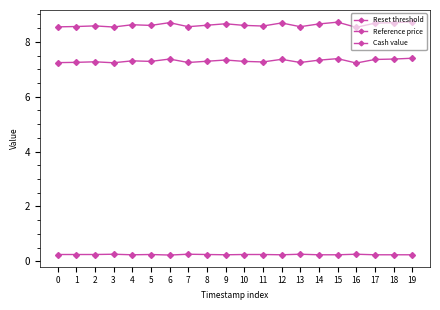

How many lines are shown in the chart?

3